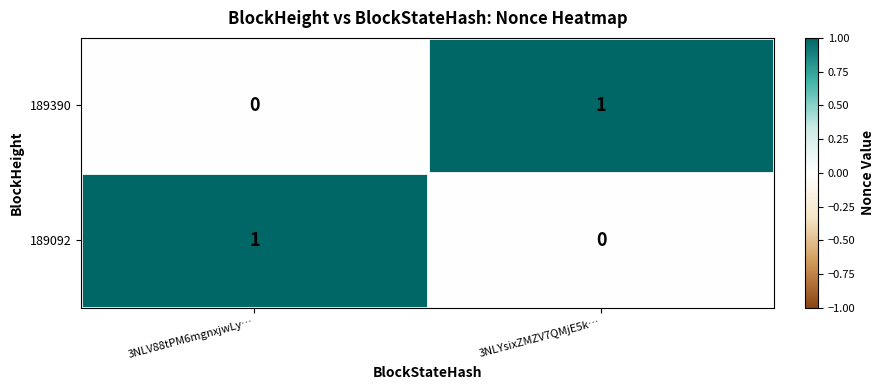

Where is 189092 nearest to the value 0?

3NLYsixZMZV7QMjE5k…